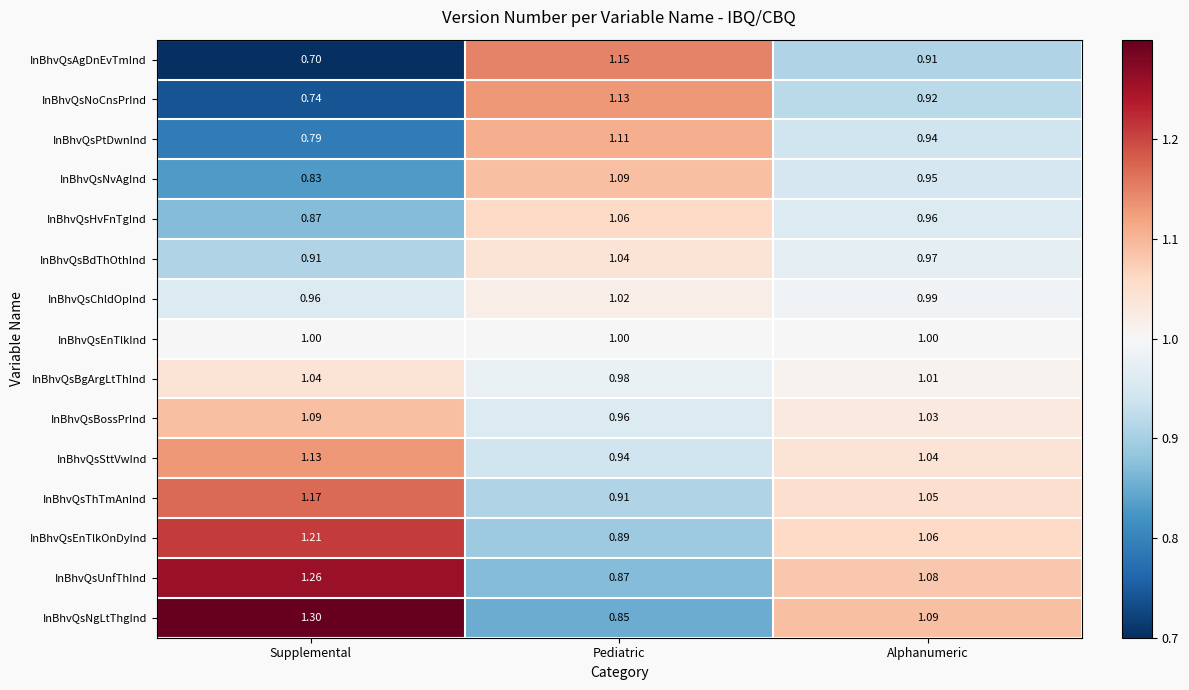

Is the value of InBhvQsBgArgLtThInd at Pediatric greater than the value of InBhvQsPtDwnInd at Pediatric?

No